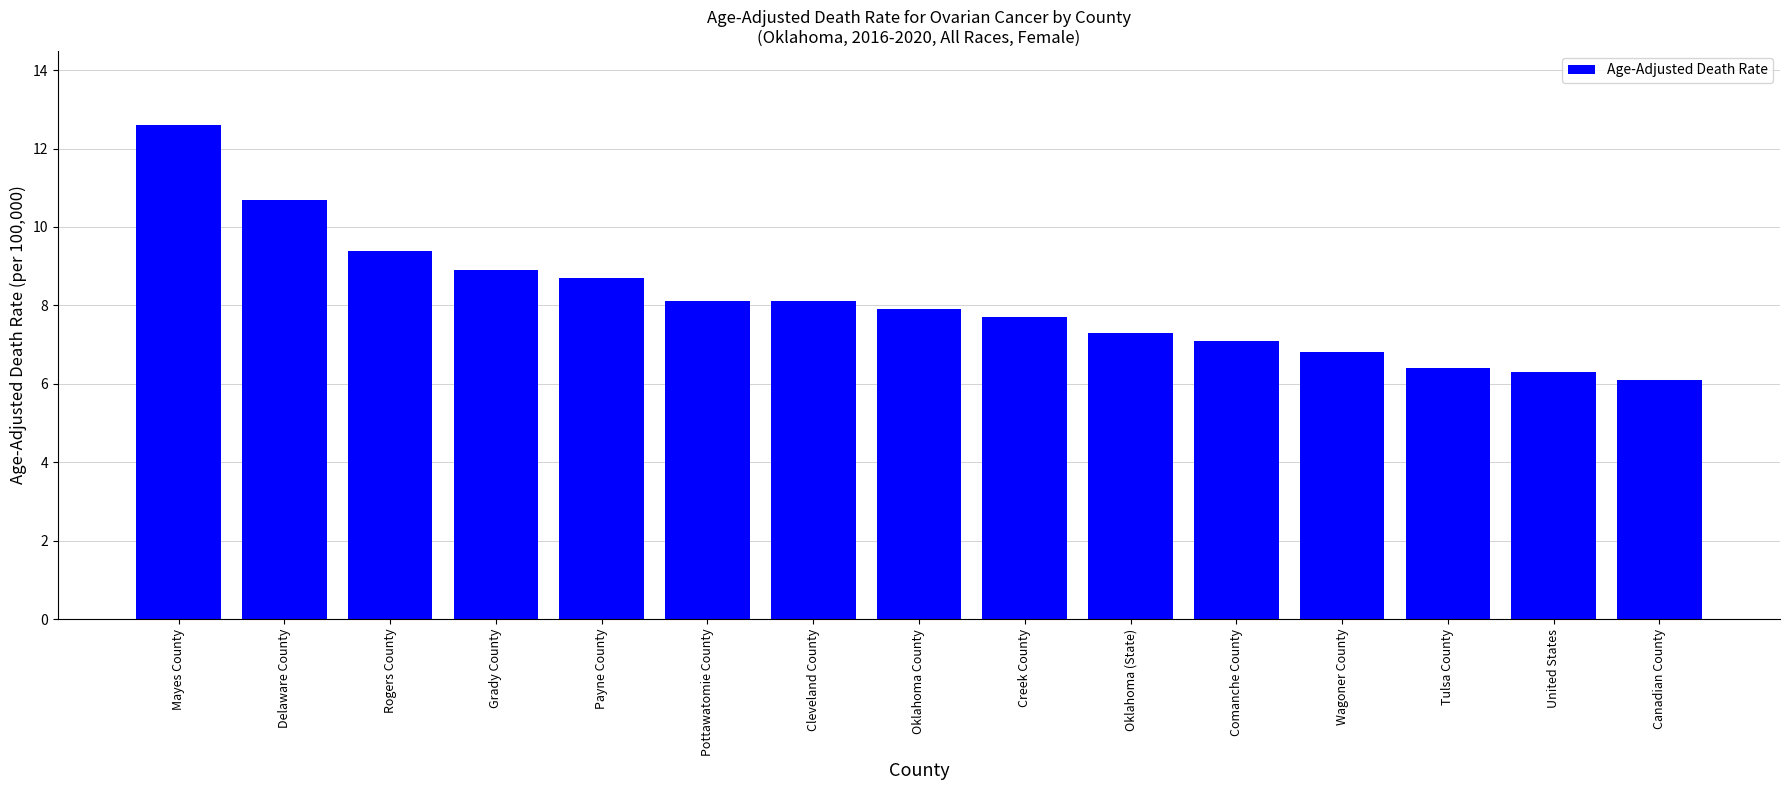

True or false: the data shows 7.1 at Comanche County.

True